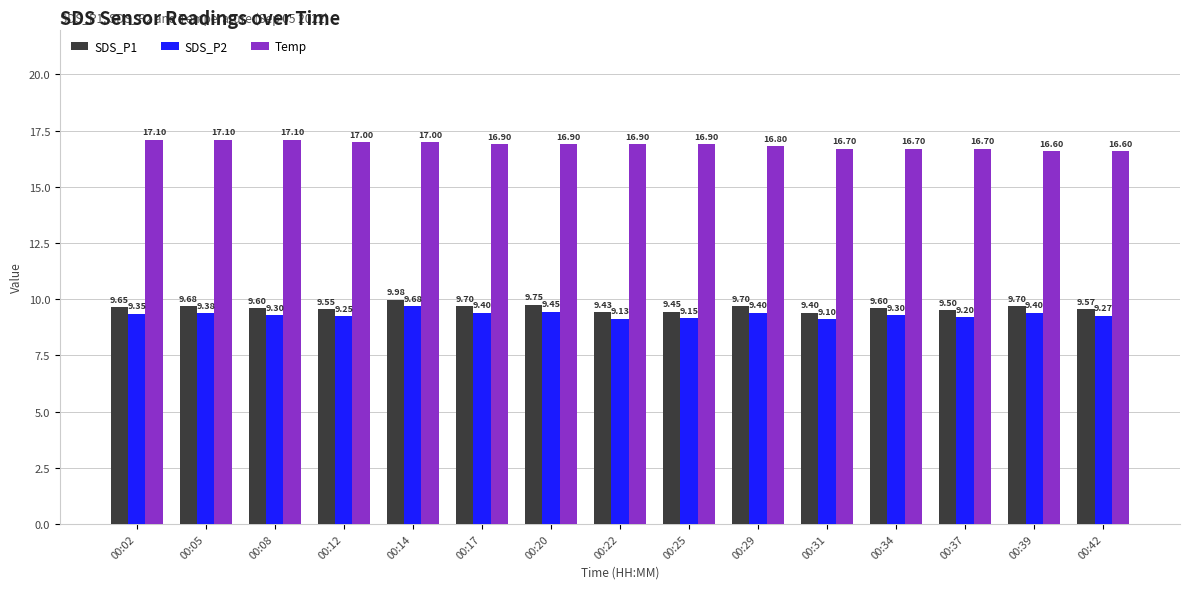

What is the total value across all series at 00:08?

36.0